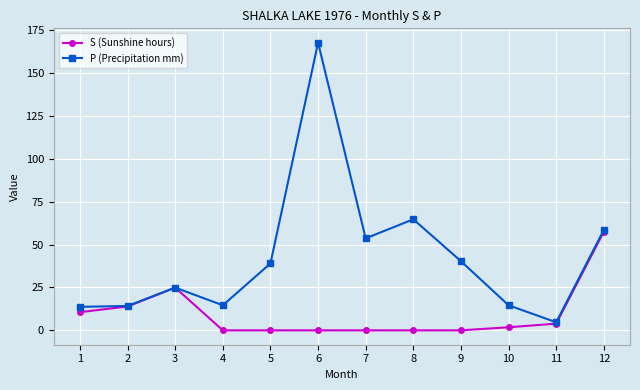

What is the average value of the S (Sunshine hours) series?

9.4